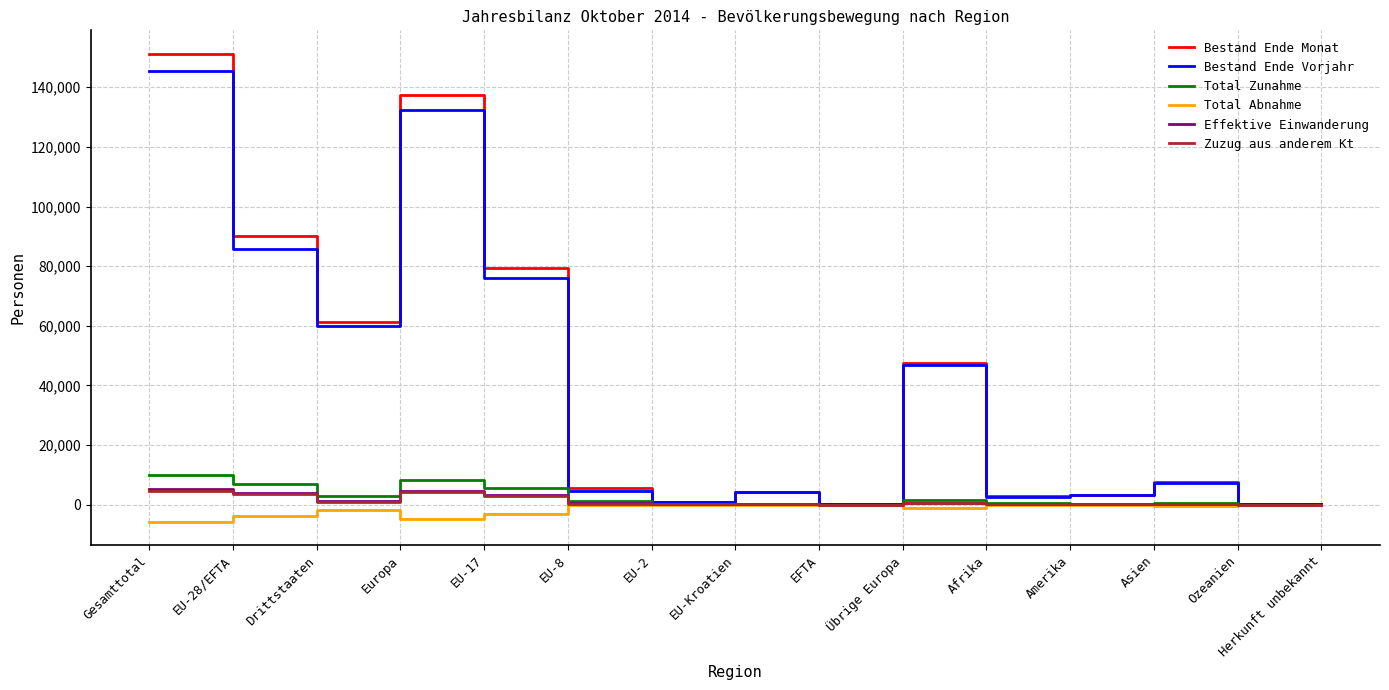

The value of Bestand Ende Vorjahr at Gesamttotal is 145585. True or false?

True